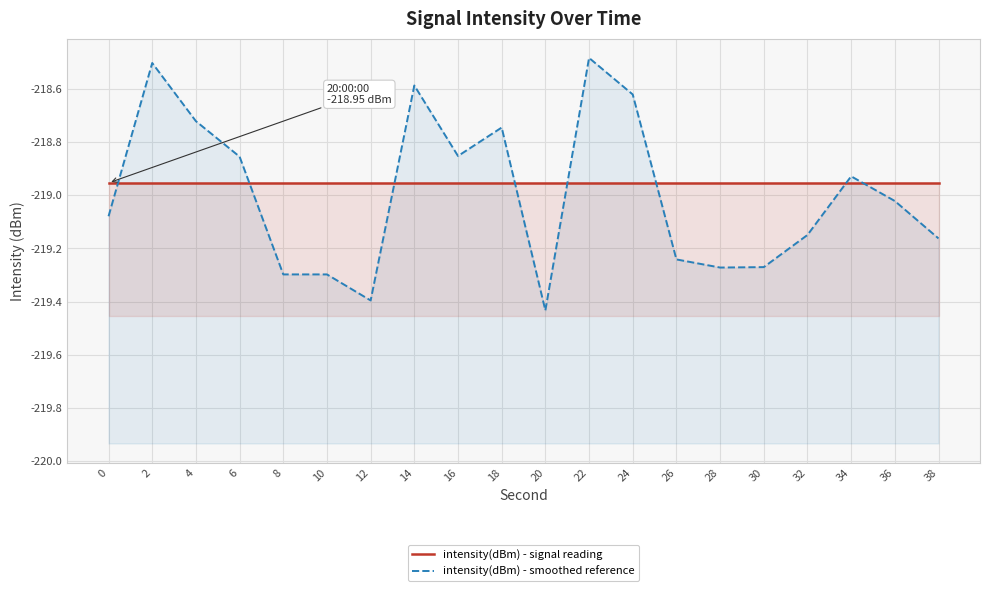

What is the sum of the intensity(dBm) - smoothed reference values at 8 and 14?

-437.9